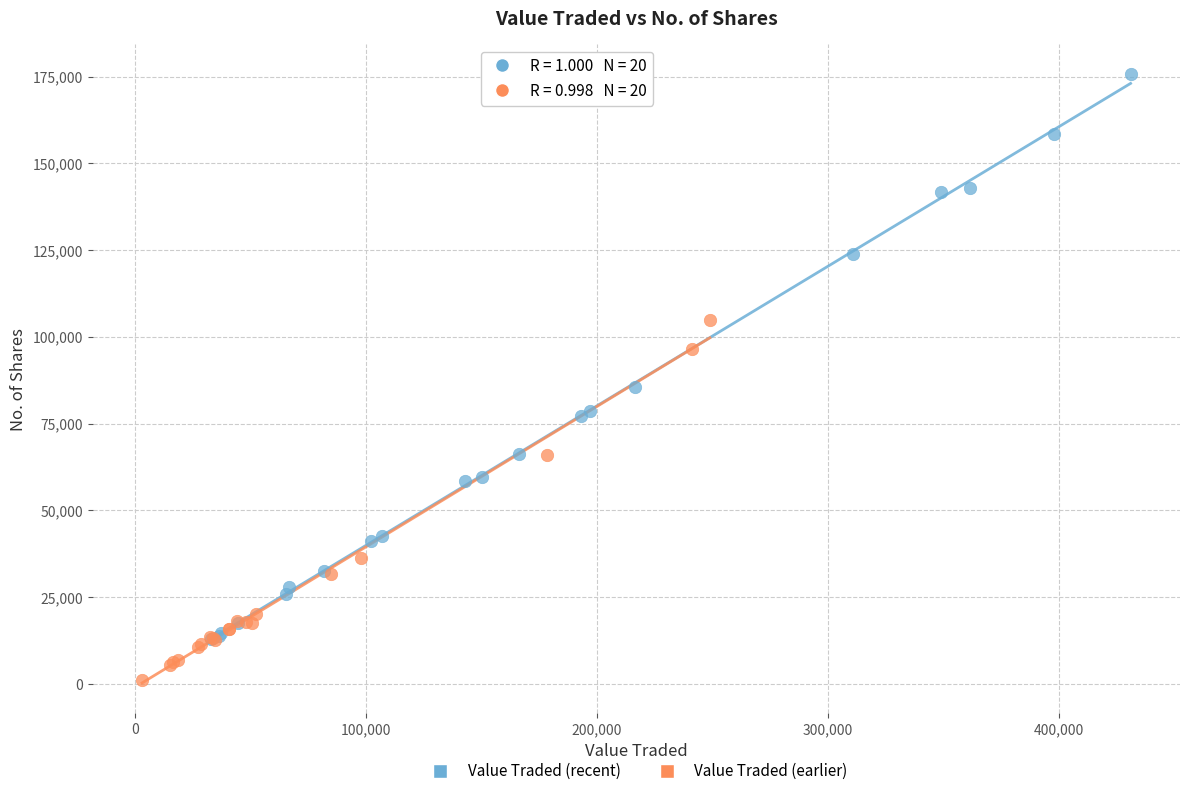

What are all the series names shown in the legend?

Value Traded (recent), Value Traded (earlier)